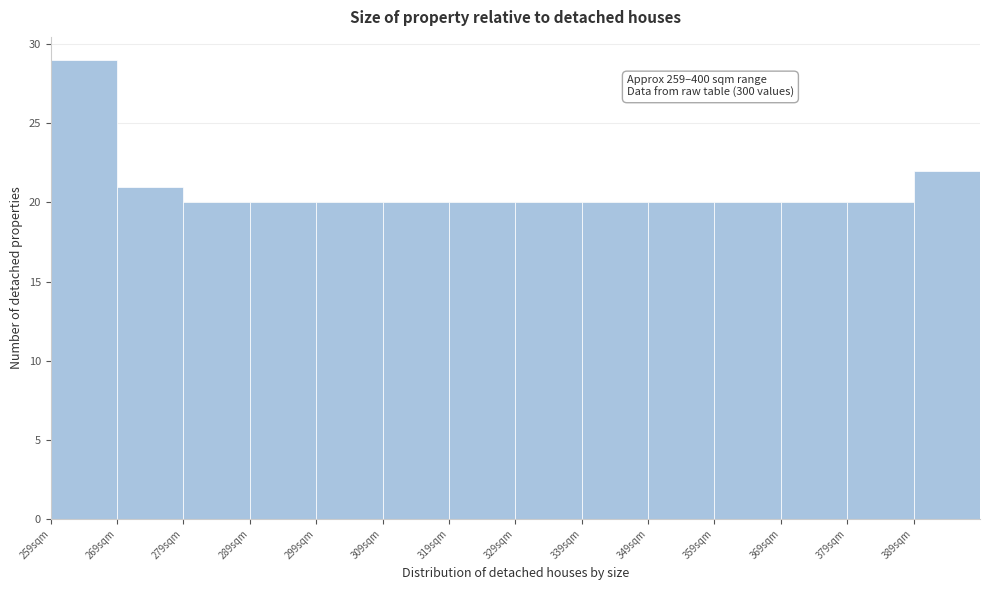

Over which range of the x-axis is the bar tallest?

259 to 269